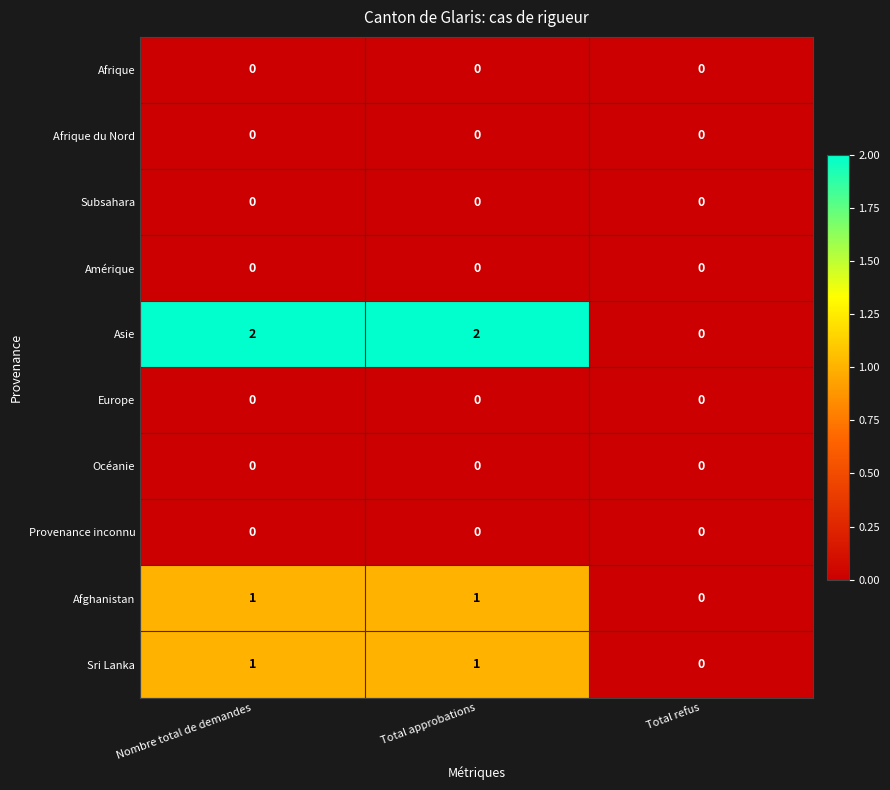

What is the greatest value displayed?

2